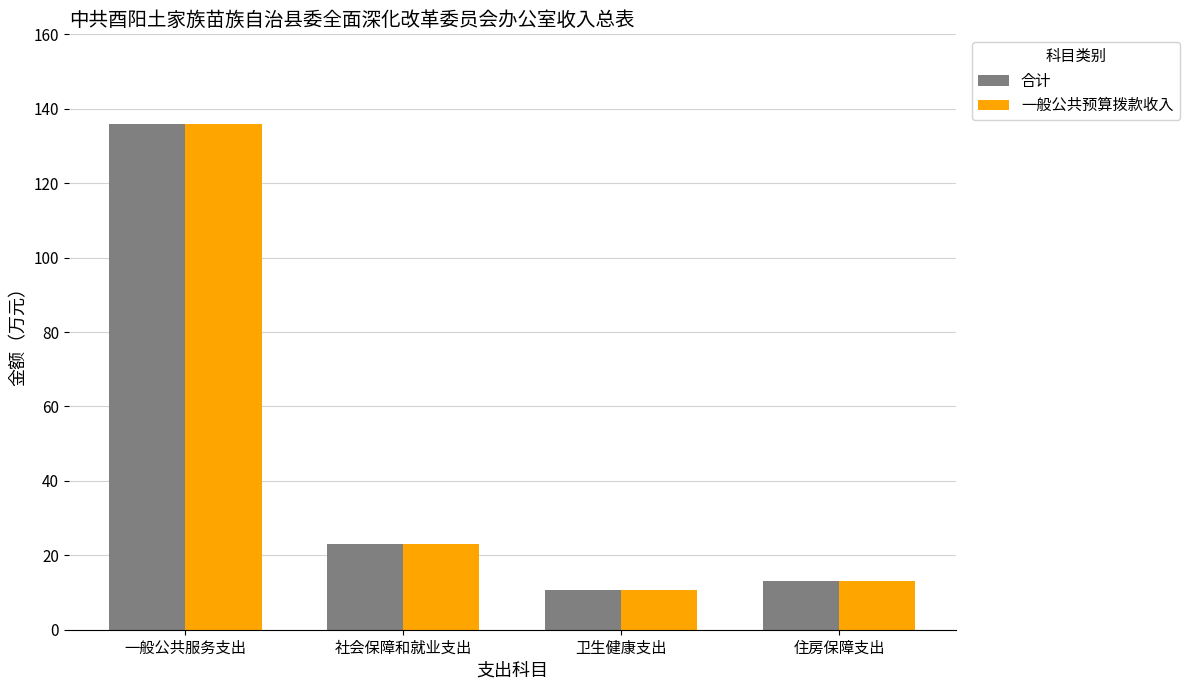

Where is 一般公共预算拨款收入 nearest to the value 73?

社会保障和就业支出